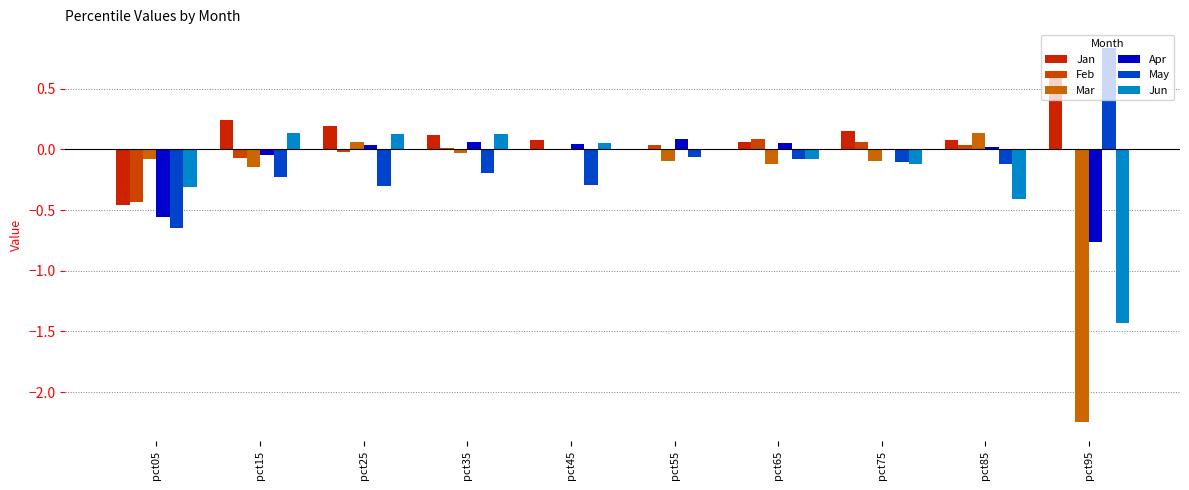

Where does the Apr series first go above 0?

pct25